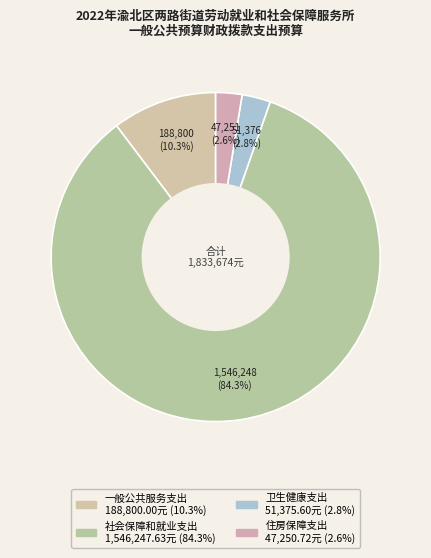

Which slice is the largest?

社会保障和就业支出